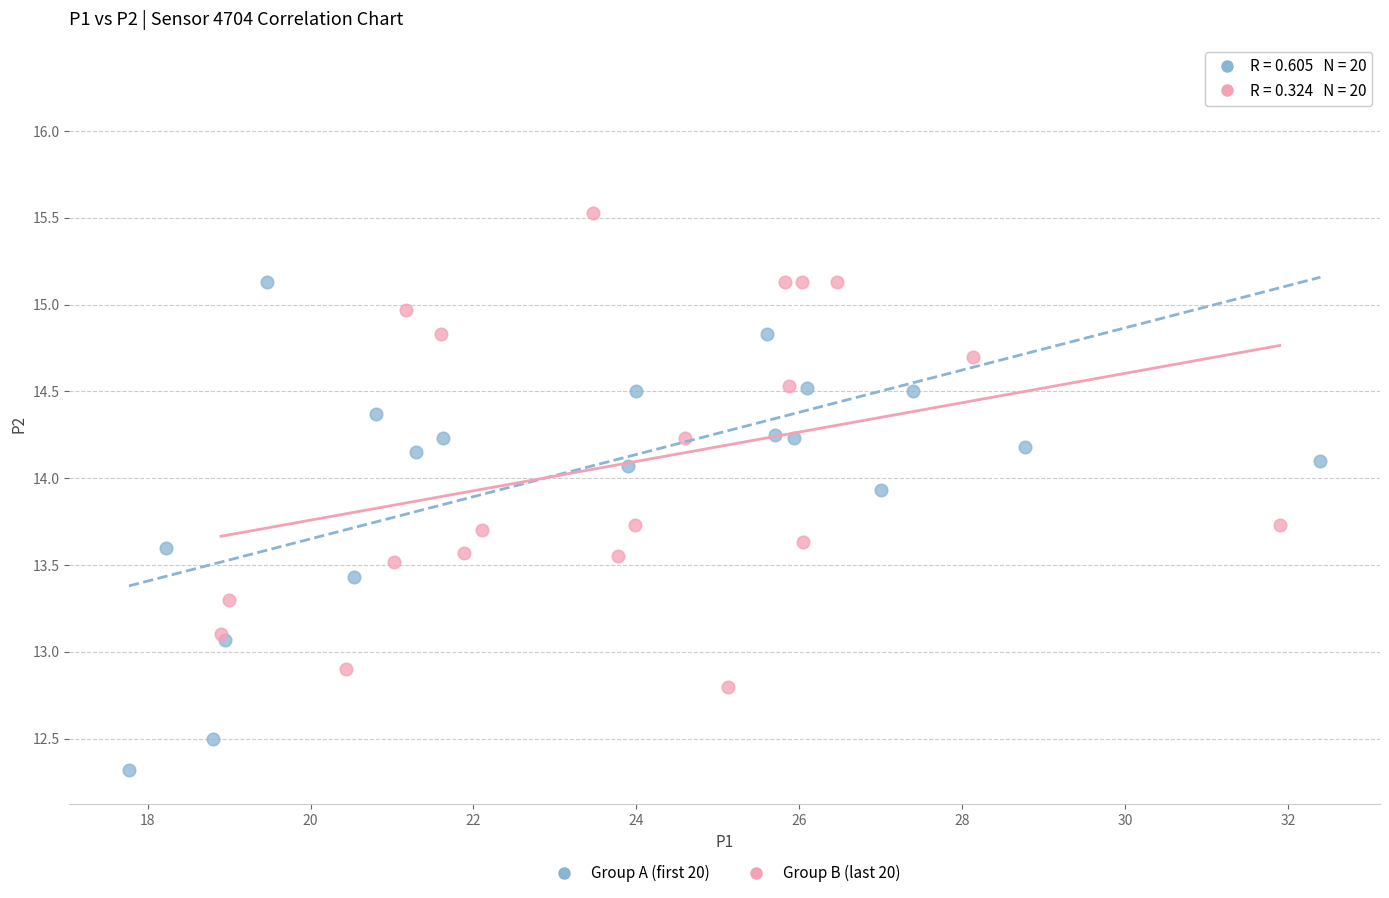

Which series reaches the maximum Y coordinate?

Group A (first 20)